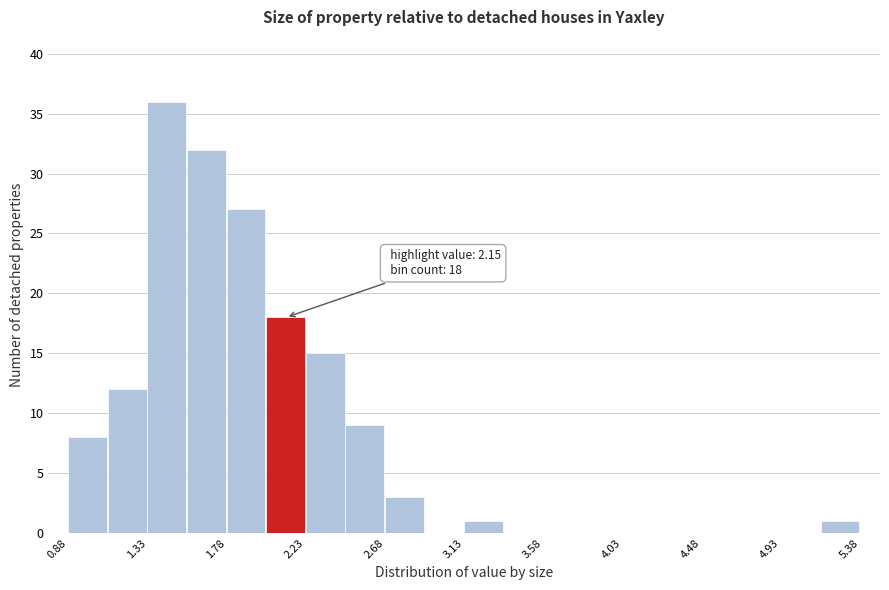

Which range on the x-axis has the tallest bar?

1.330 to 1.555